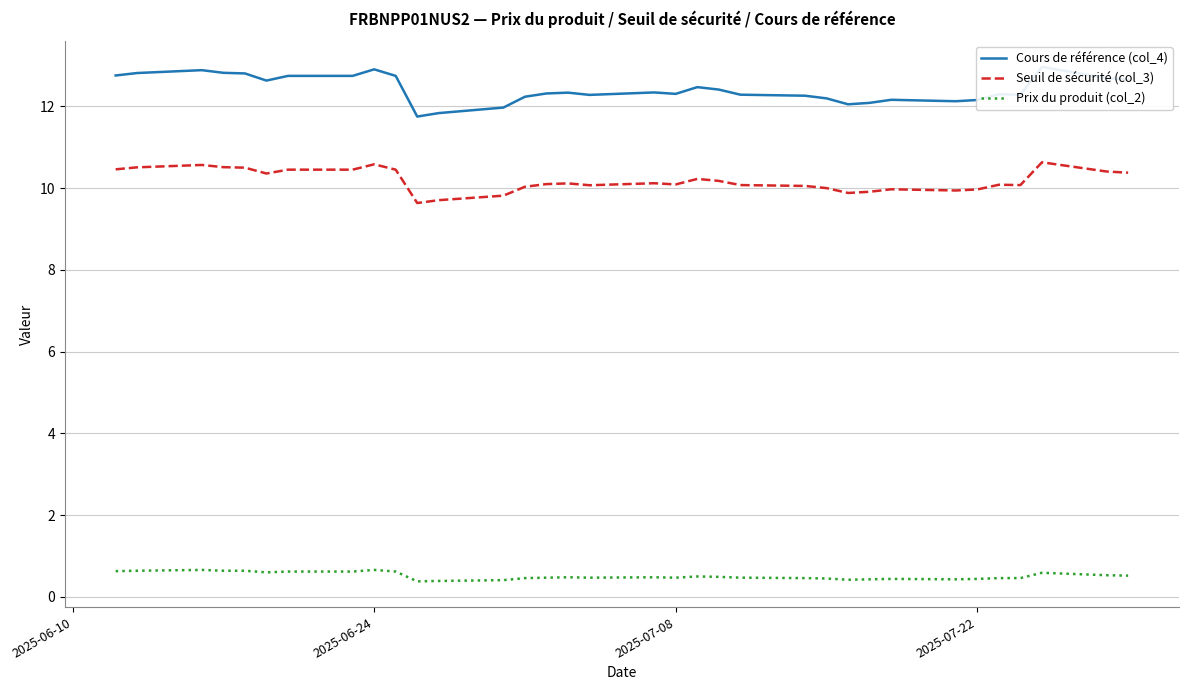

What is the highest value of the Prix du produit (col_2) series?

0.7